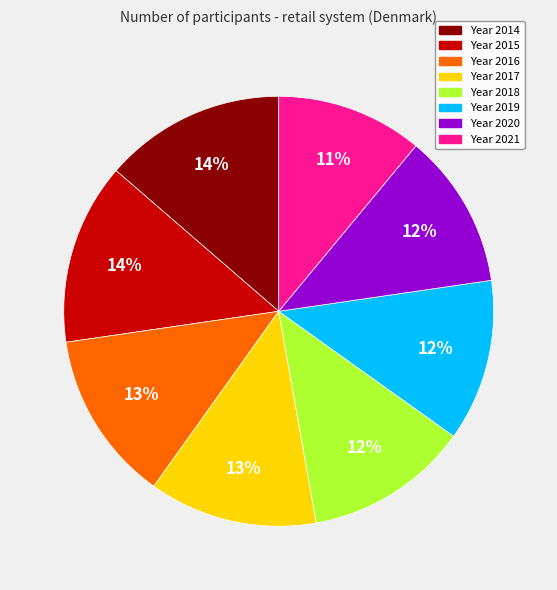

Does any single category account for the majority?

No